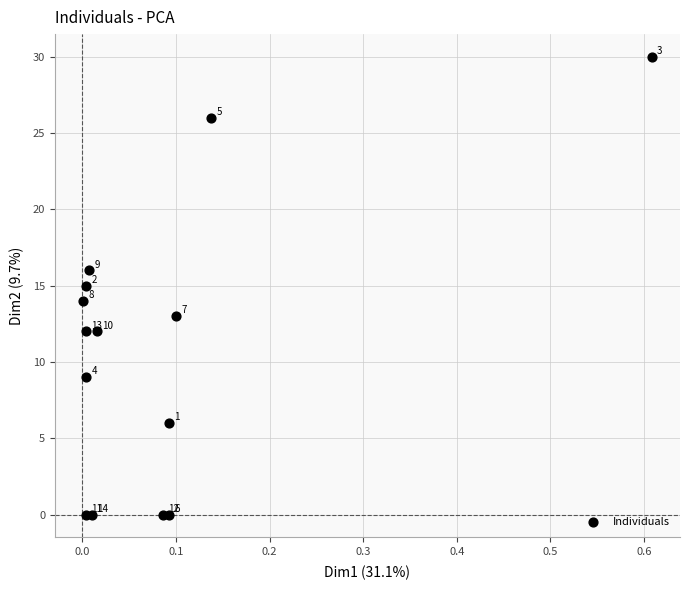

What Y value in the scatter plot is closest to 15?

15